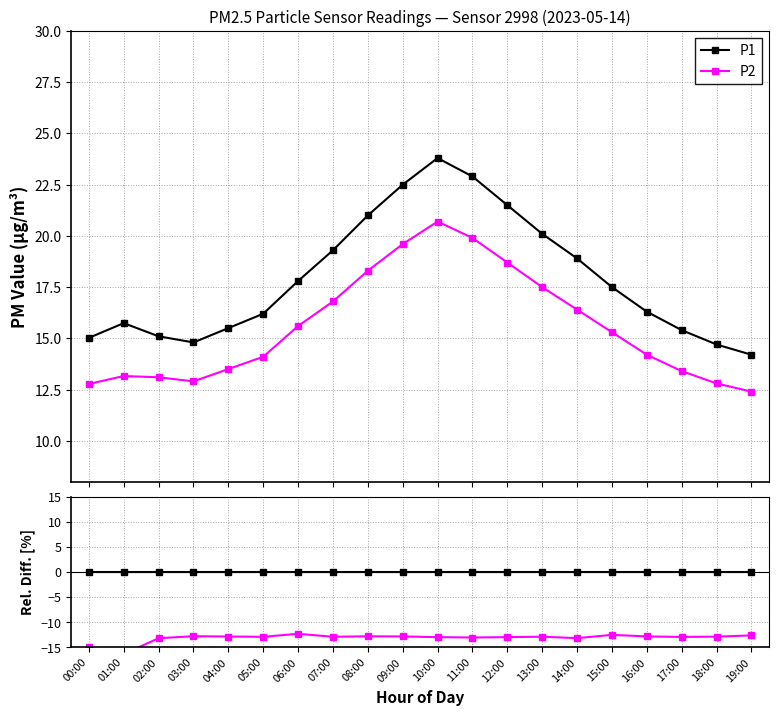

Which series has the largest range (max minus min)?

P2